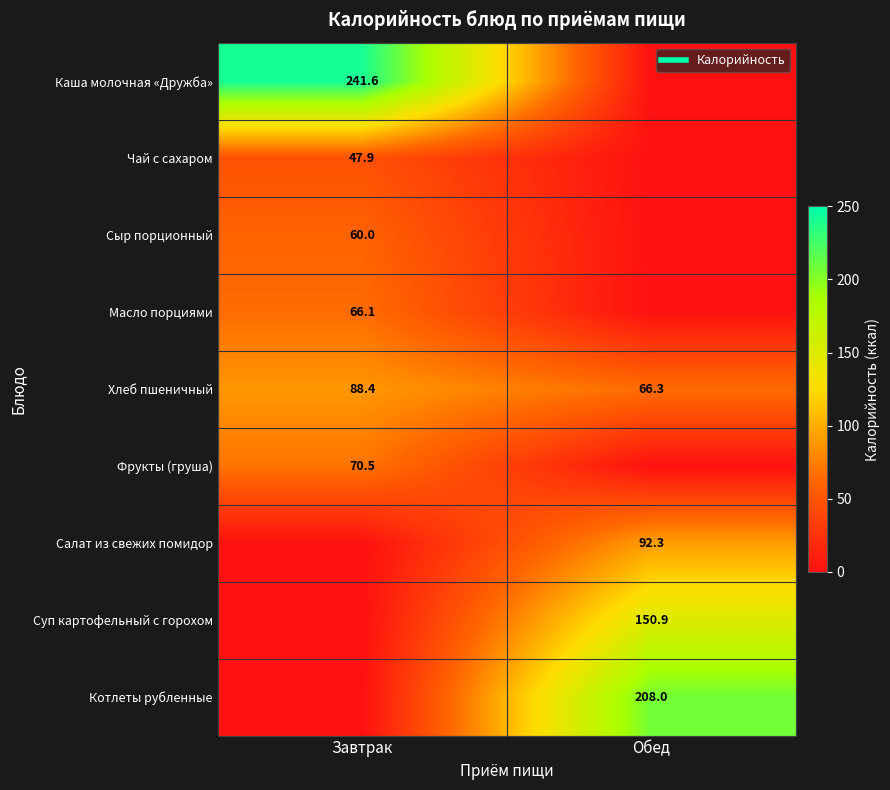

What is the sum of the Хлеб пшеничный values at Завтрак and Обед?

154.7